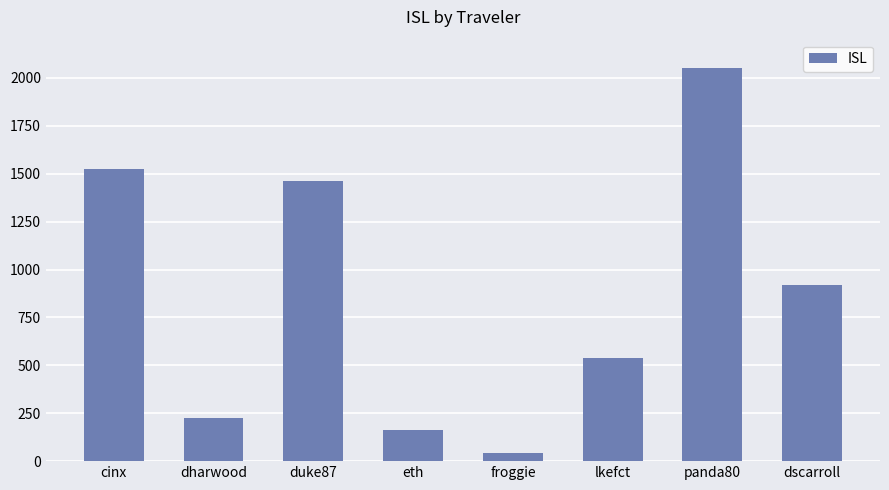

What is the difference between the second highest and minimum values?

1481.2